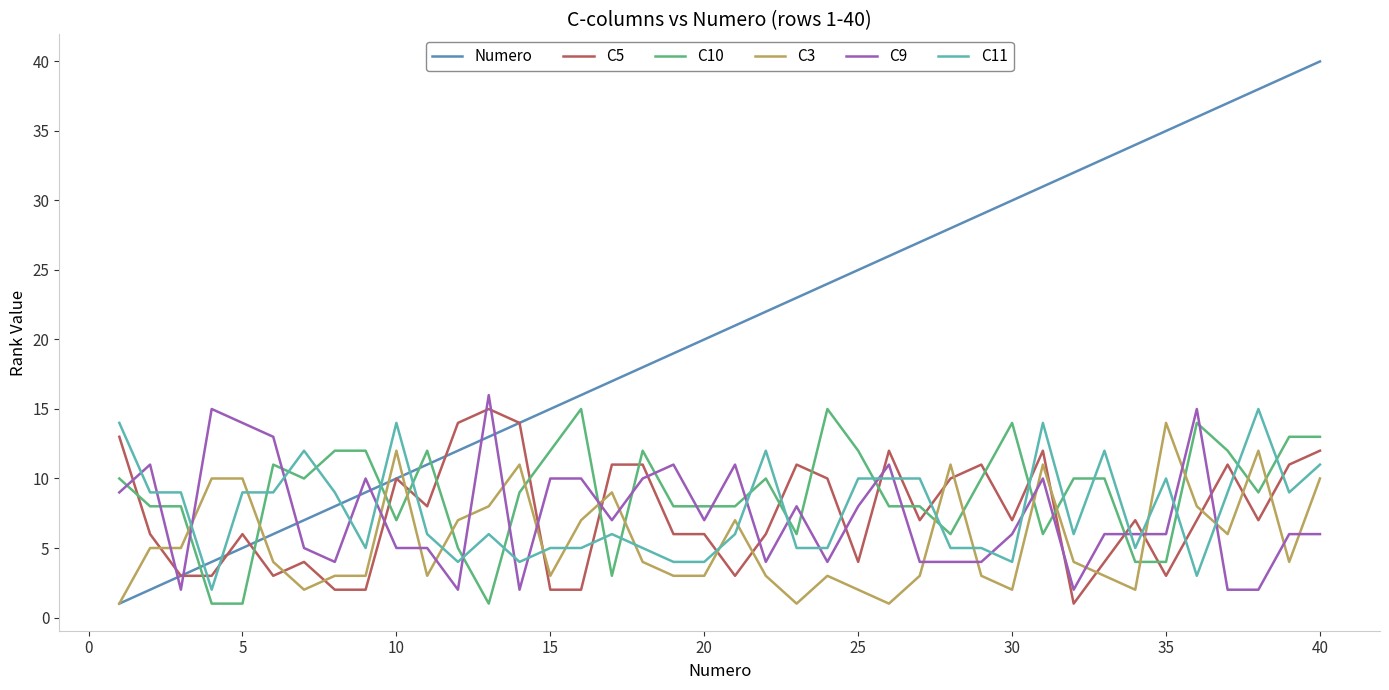

What is the highest value of the C9 series?

16